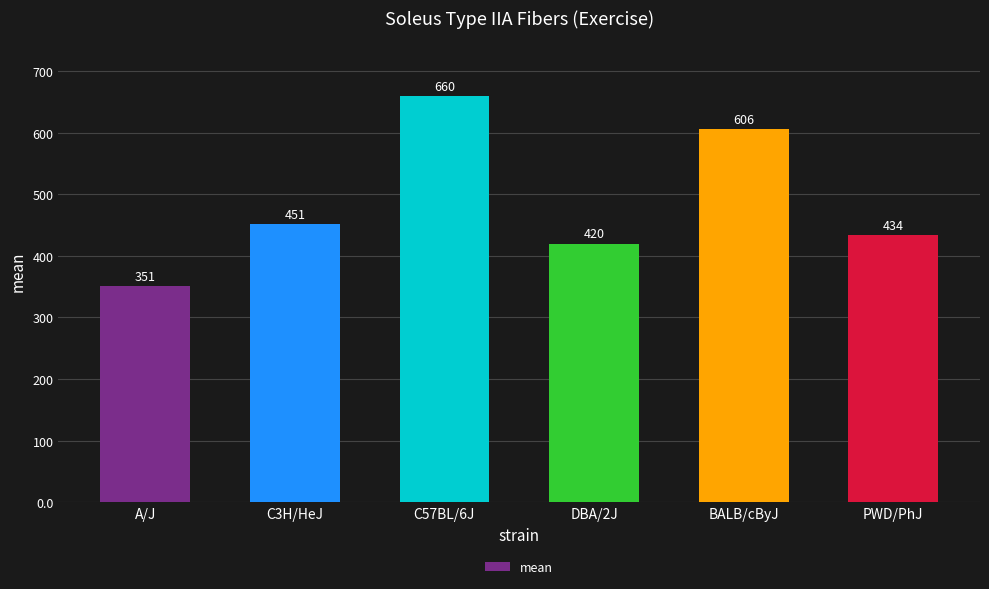

Rank the categories by value from lowest to highest.

A/J, DBA/2J, PWD/PhJ, C3H/HeJ, BALB/cByJ, C57BL/6J